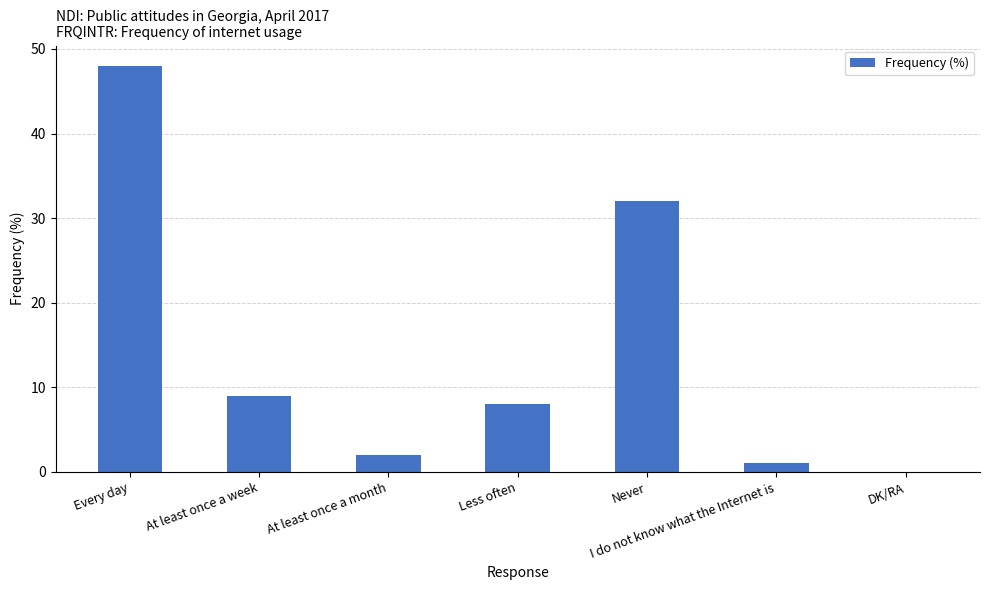

Which label corresponds to the largest value in the chart?

Every day